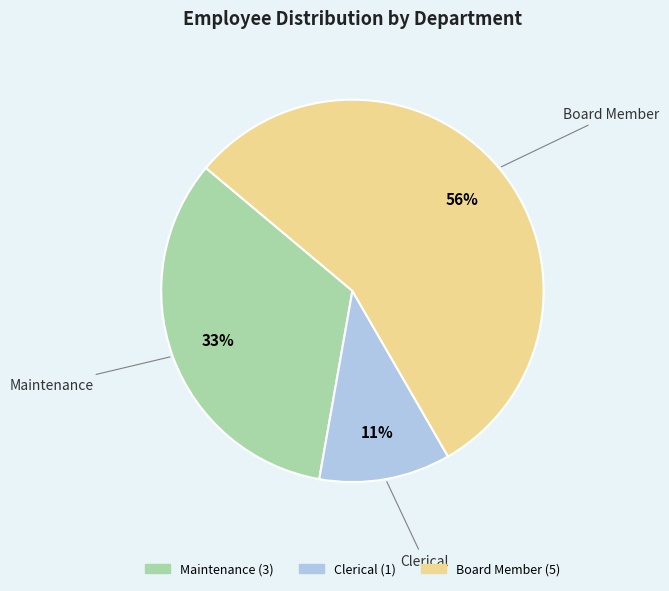

True or false: Board Member accounts for 56% of the total.

True